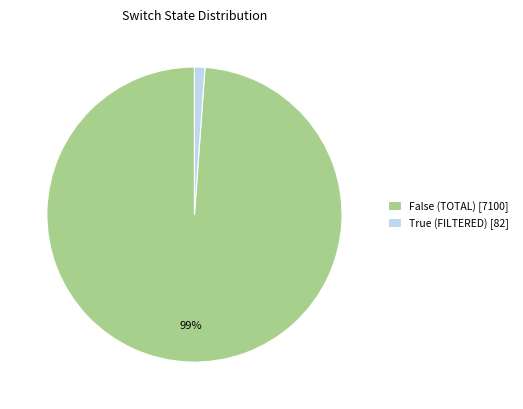

Is it true that False (TOTAL) [7100] is 89% of the pie?

False